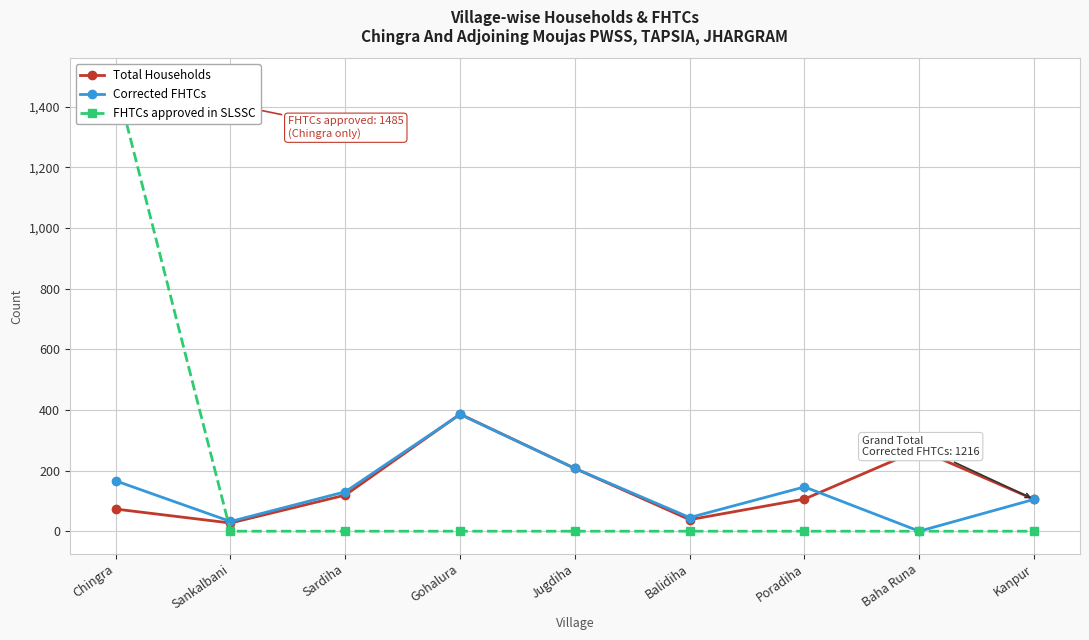

Rank the series at Poradiha from lowest to highest value.

FHTCs approved in SLSSC, Total Households, Corrected FHTCs